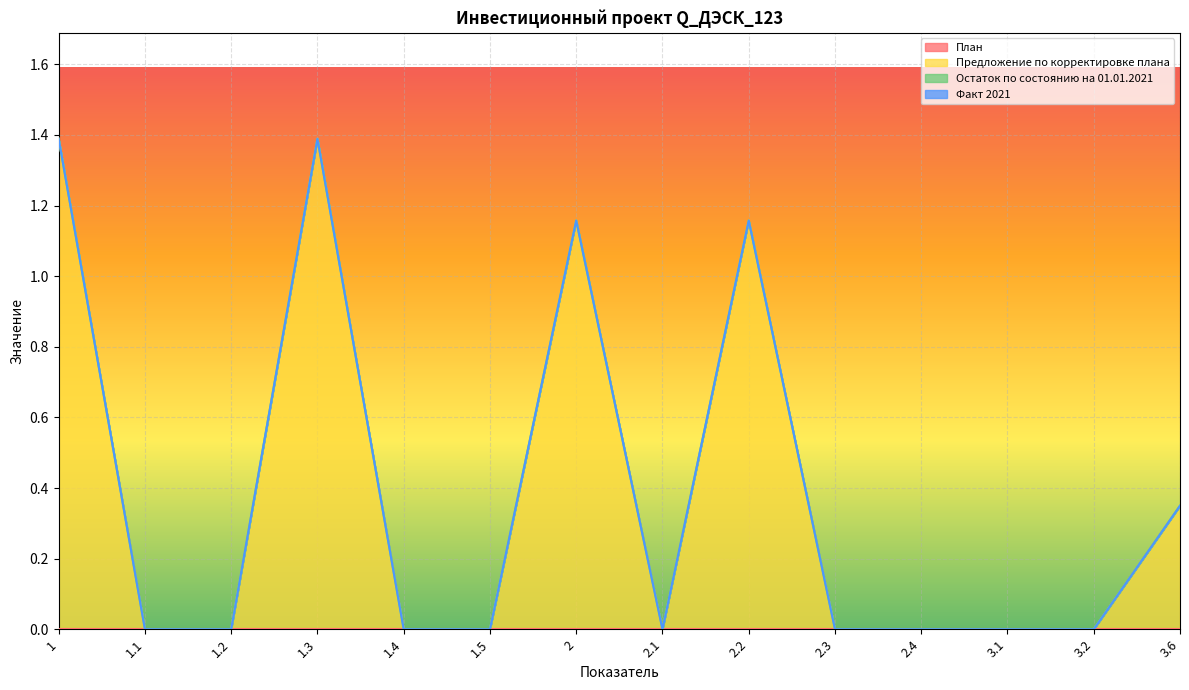

Which label corresponds to the smallest value in the chart?

1